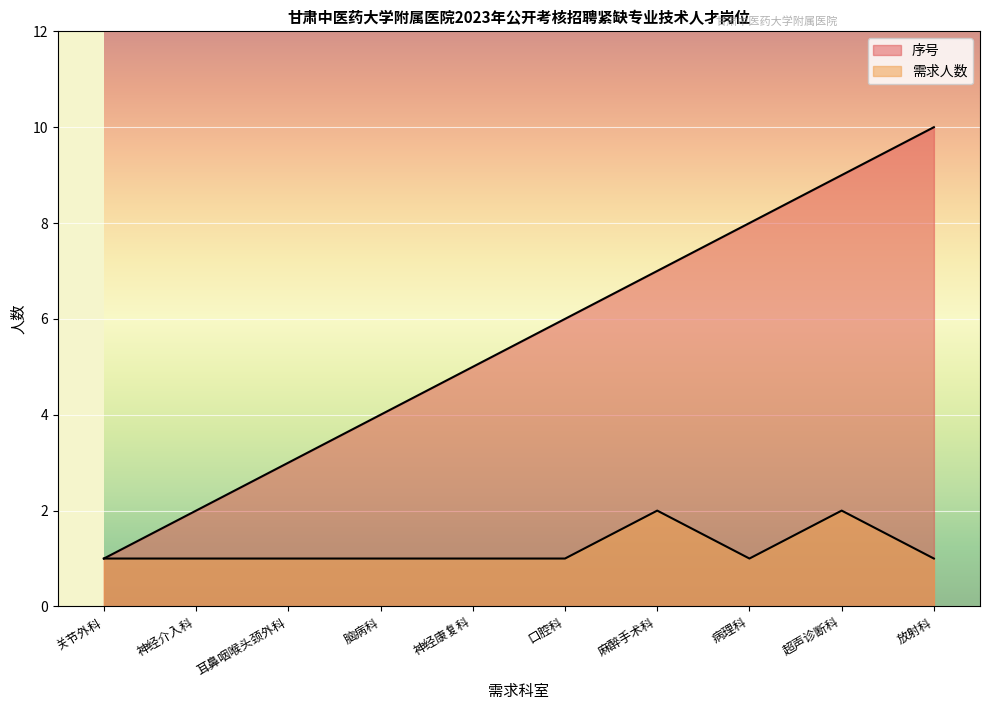

The 序号 series shows 8 at 病理科. True or false?

True